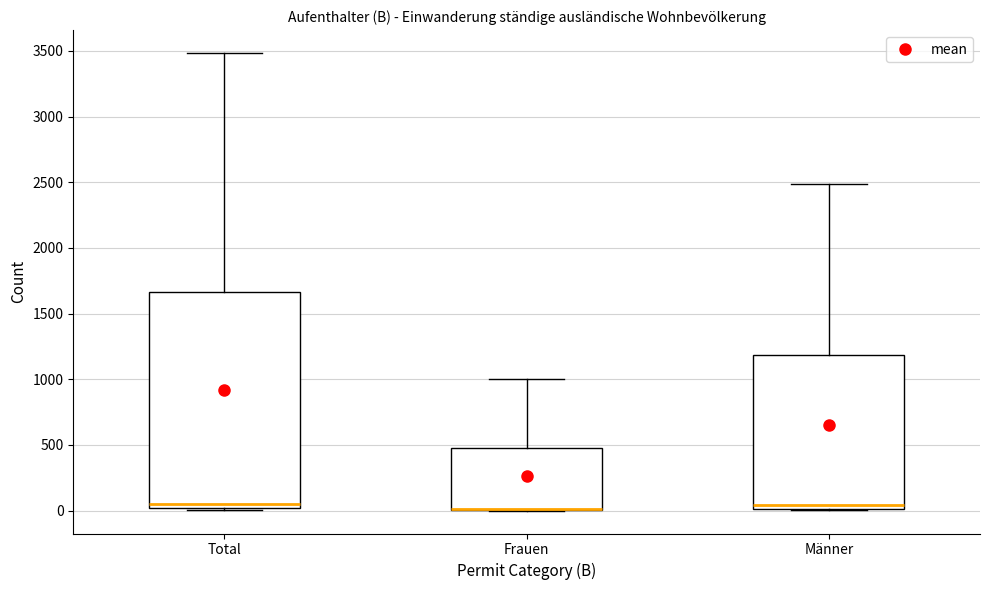

Where is the upper edge of the box for Frauen on the y-axis? The values are not printed on the chart, so give them approximately, as read against the axis.

450